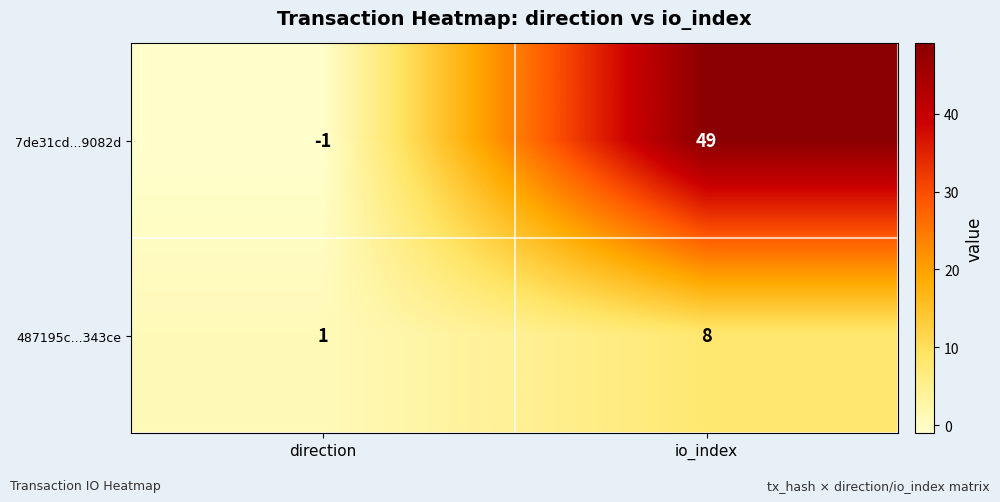

Is it true that 7de31cd...9082d equals -2 at direction?

False